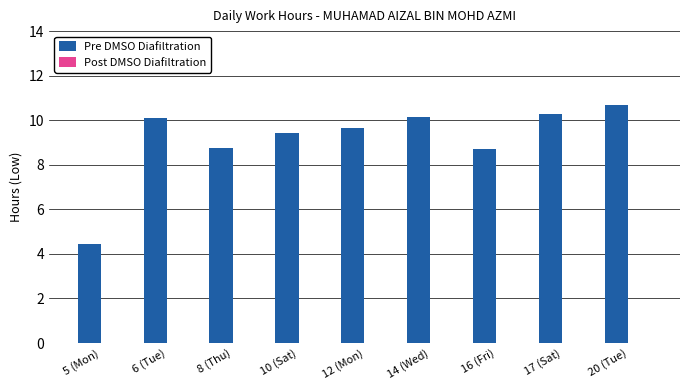

The chart shows a value of 10.1 at 6 (Tue). True or false?

True